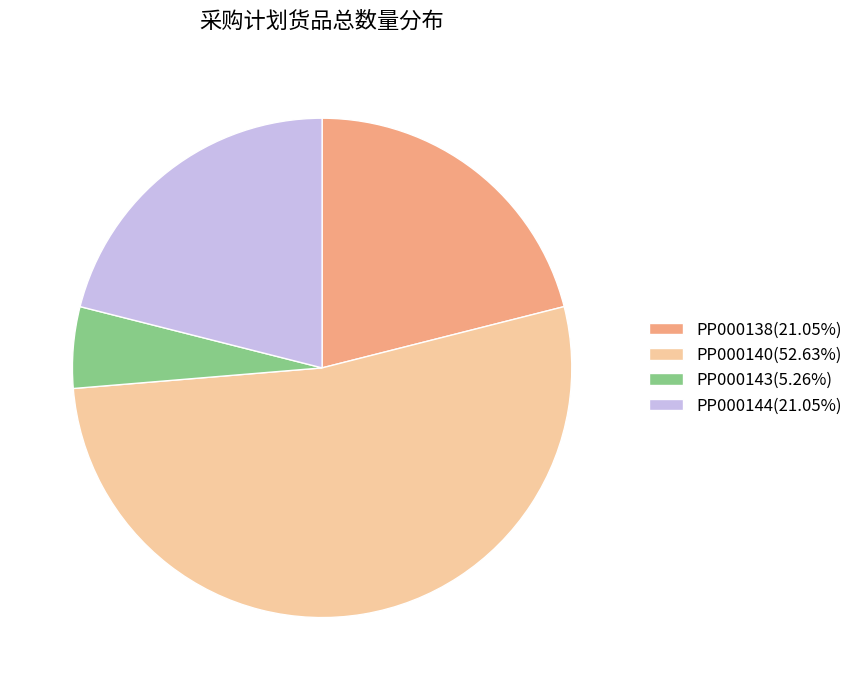

Is there any slice that represents more than half of the pie?

Yes